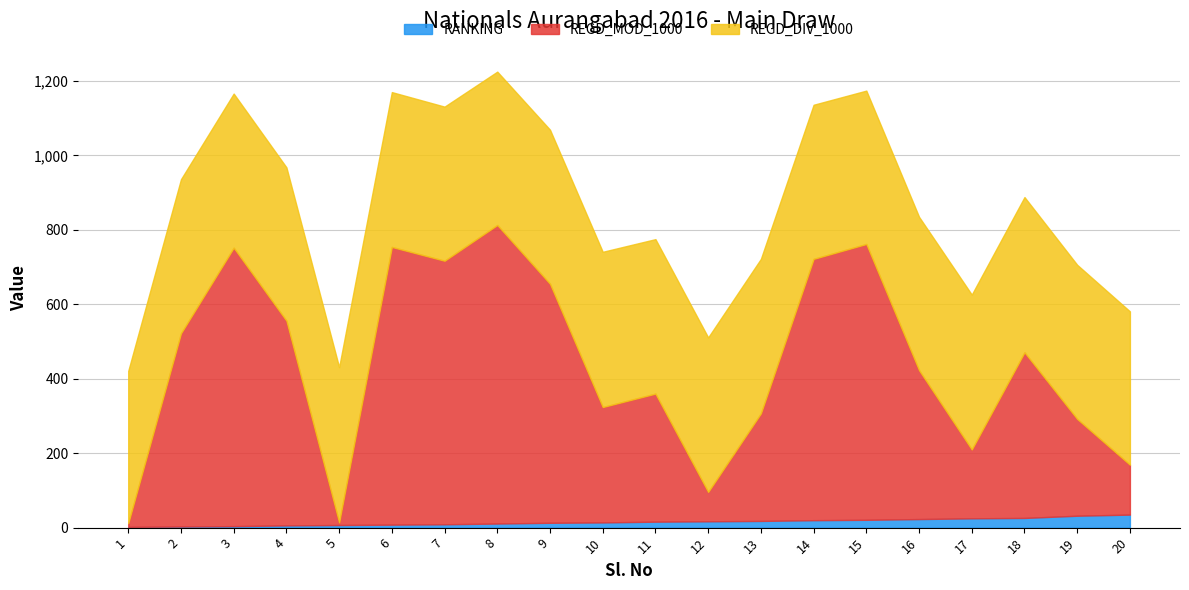

List the labels in order of value, largest first.

20, 19, 18, 17, 16, 15, 14, 13, 12, 11, 10, 9, 8, 7, 6, 5, 4, 3, 2, 1